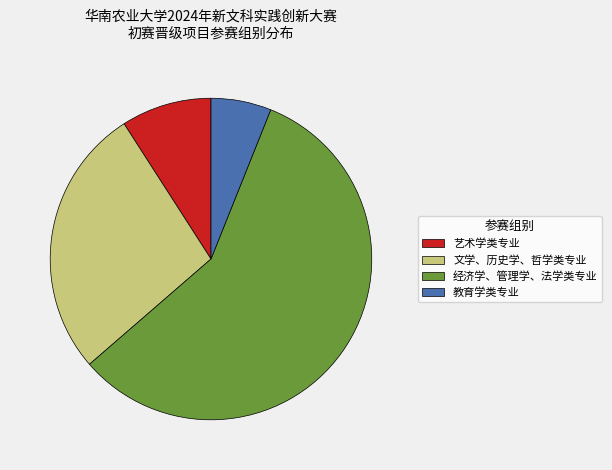

How many slices are in this pie chart?

4